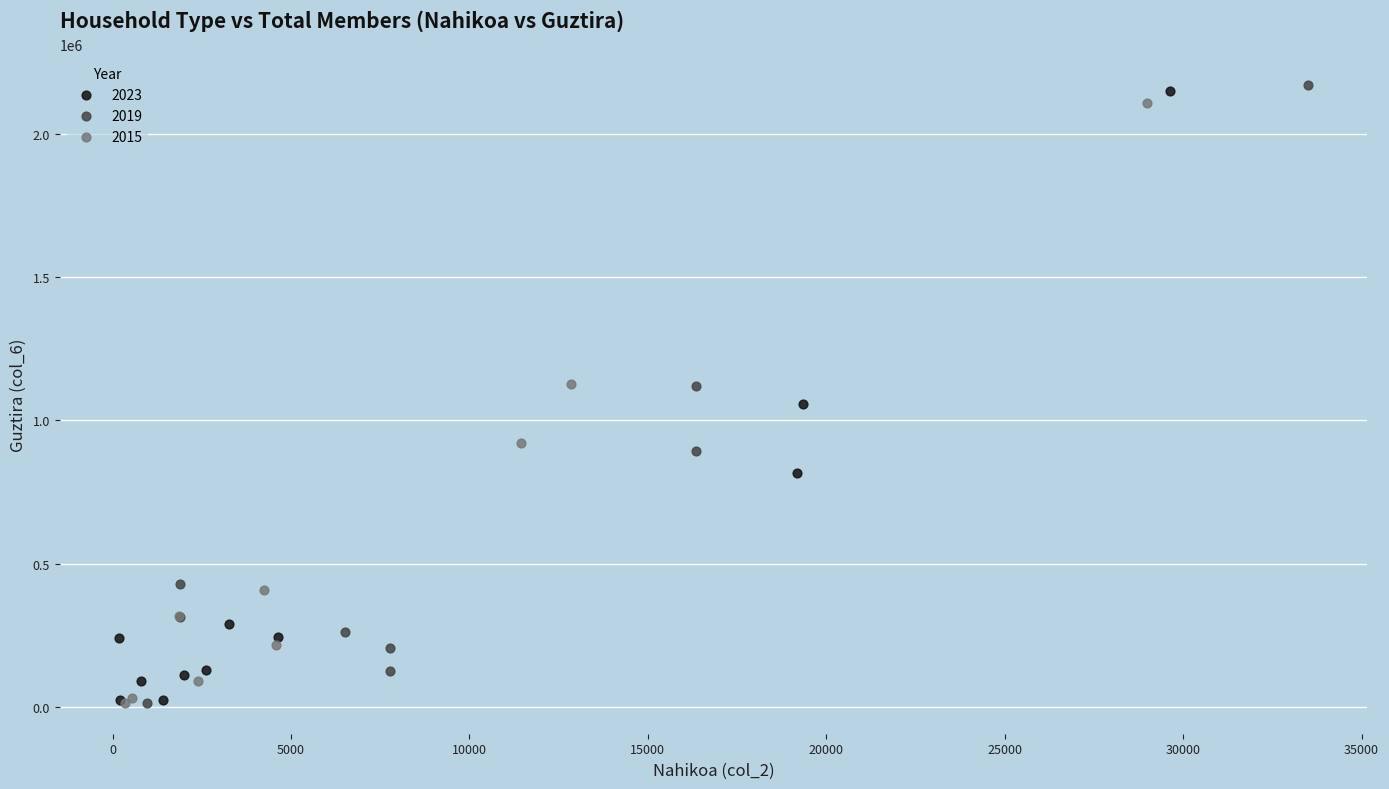

Which series contains the highest Y value?

2019